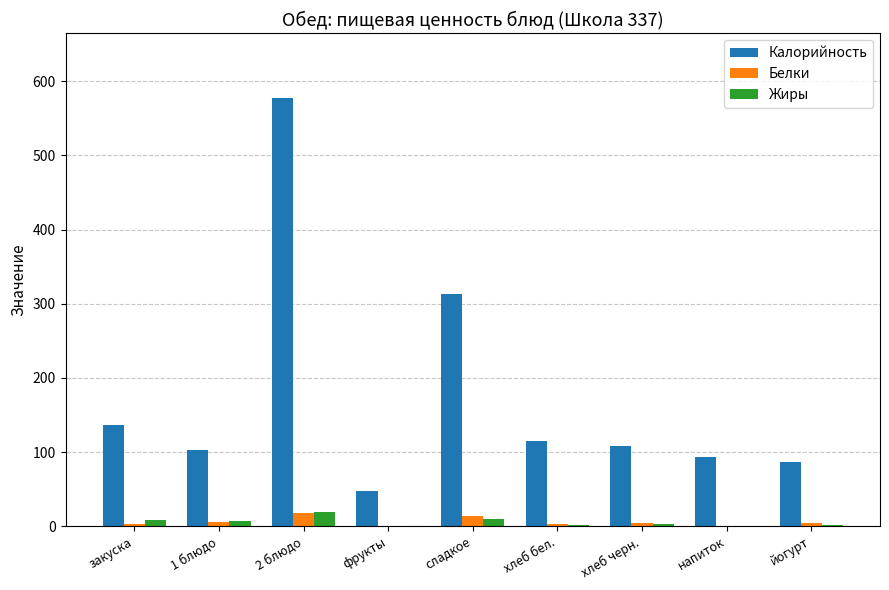

Which series has the largest total across all categories?

Калорийность